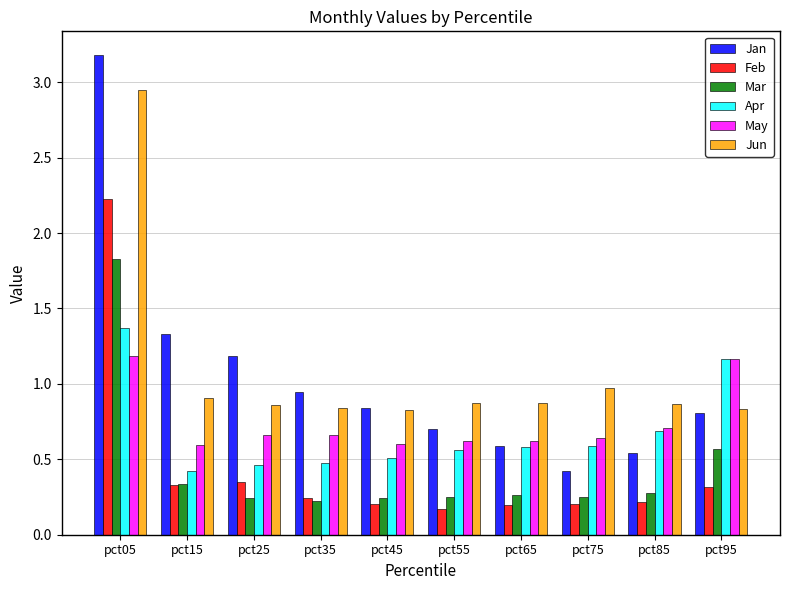

What is the maximum value shown in the chart?

3.2